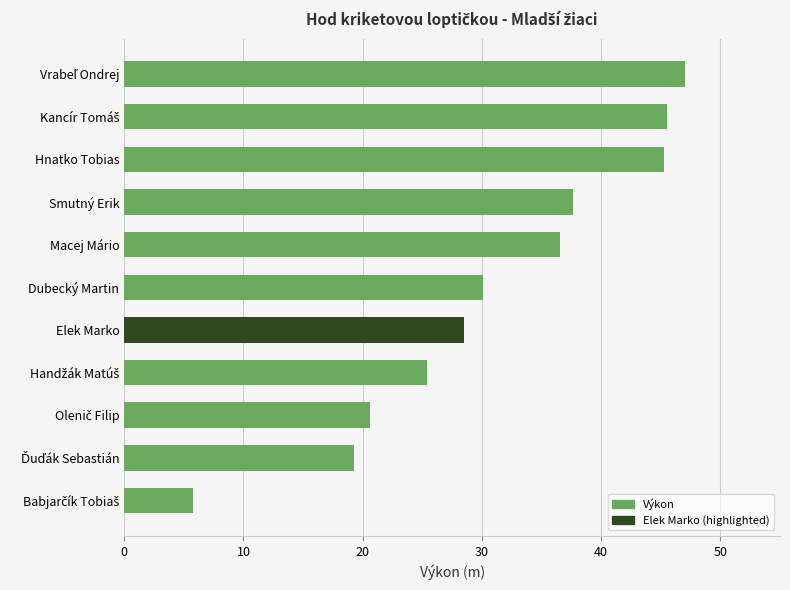

What is the smallest value displayed?

5.8